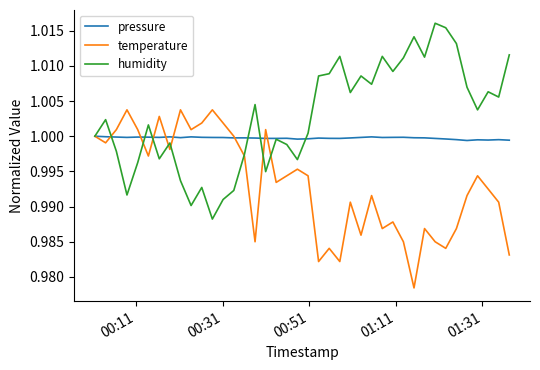

Which series has the largest range (max minus min)?

humidity